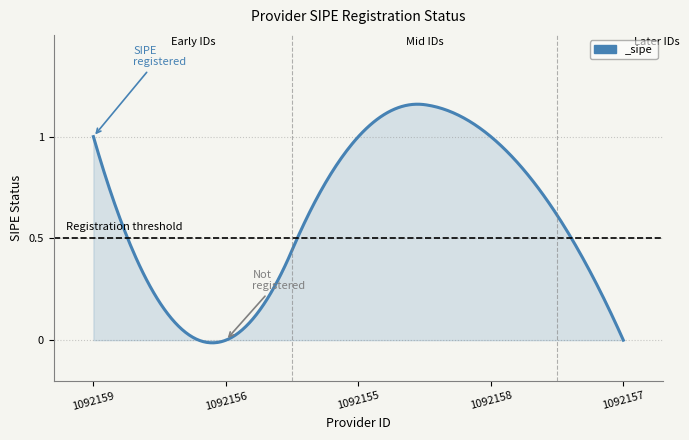

What is the difference between the second highest and second lowest values?

1